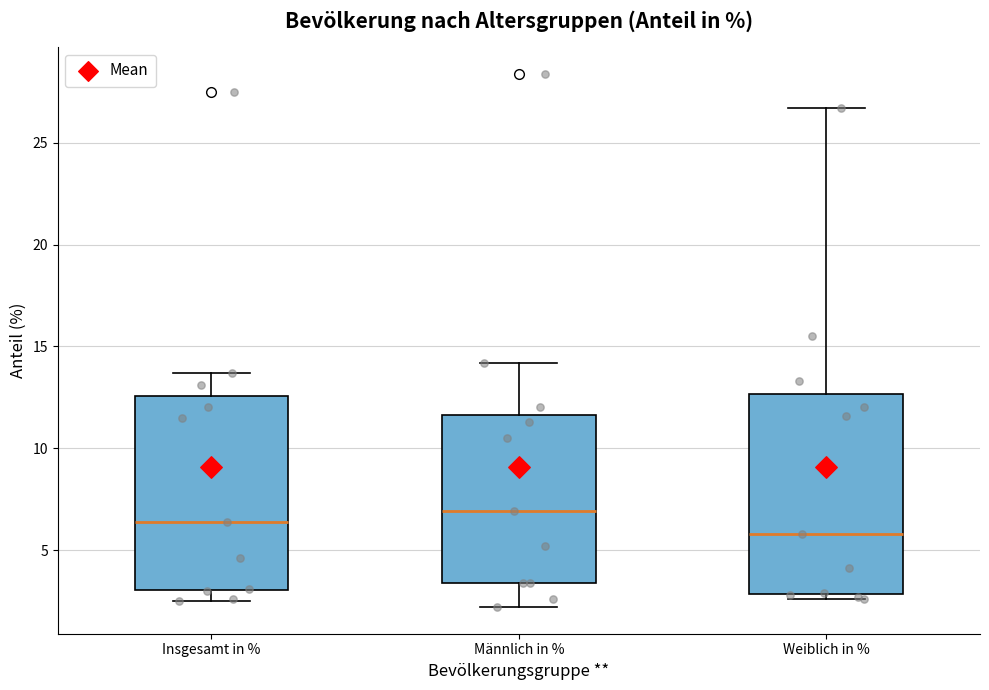

Reading left to right, transcribe this box plot: for each box, give where its median line is, the range the box spans, and where its two whiskers end, as read against the y-axis. The values are not printed on the chart, so give them approximately, as read against the axis.

Insgesamt in %: median 6.5, box 3.0 to 12.5, whiskers 2.5 to 13.5
Männlich in %: median 7.0, box 3.5 to 11.5, whiskers 2.0 to 14.0
Weiblich in %: median 6.0, box 3.0 to 12.5, whiskers 2.5 to 26.5